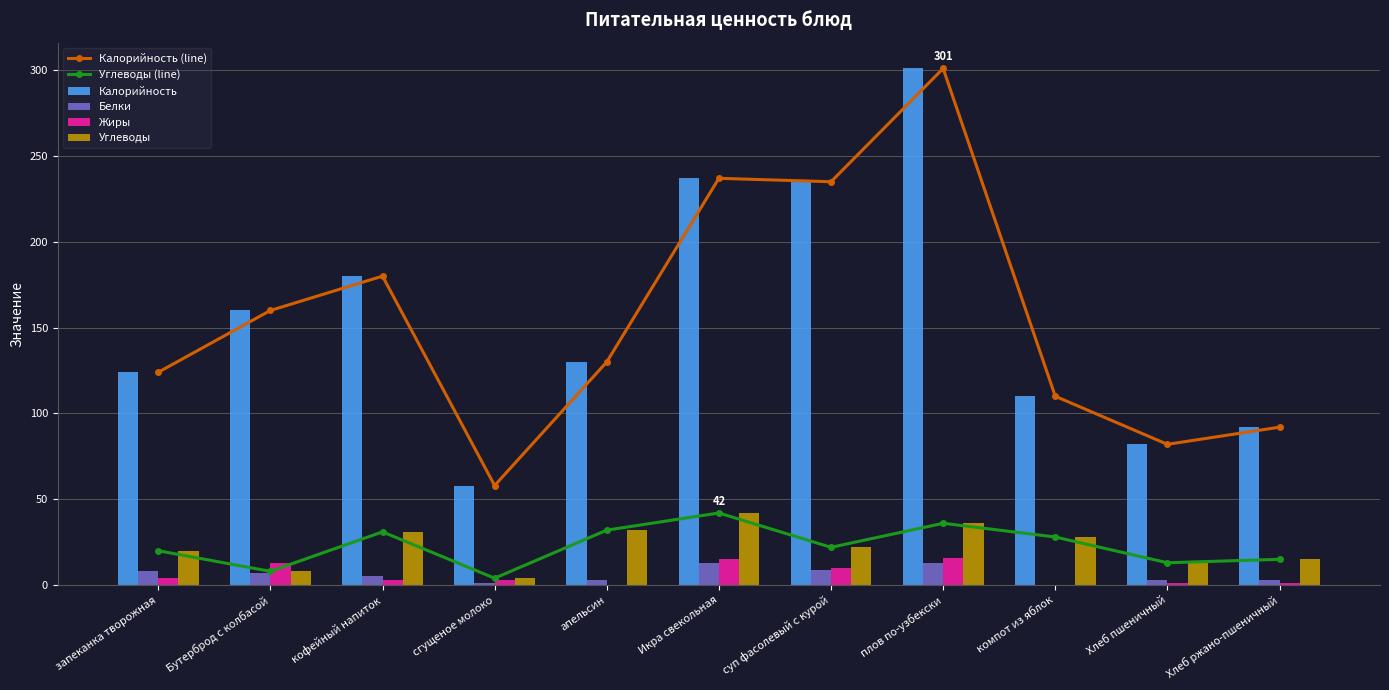

At how many categories does at least one series exceed 208?

3